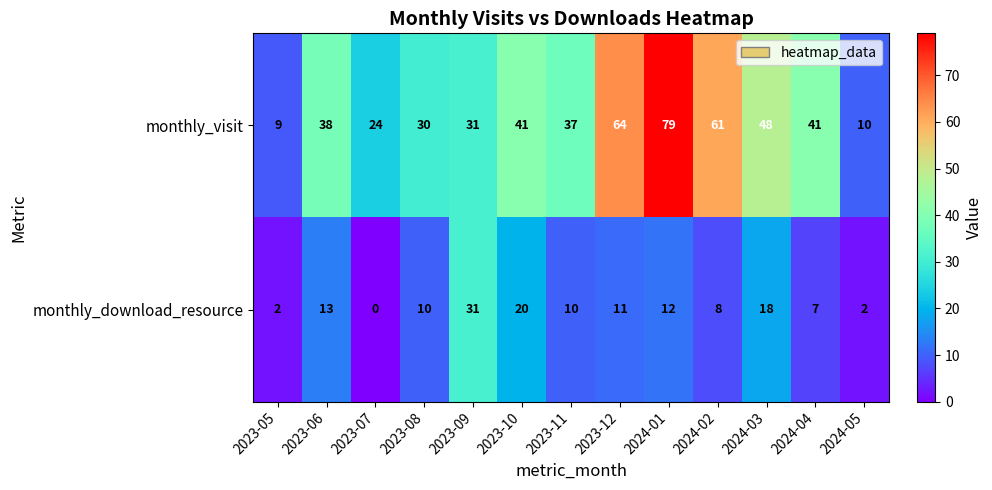

At how many categories does at least one series exceed 29?

10